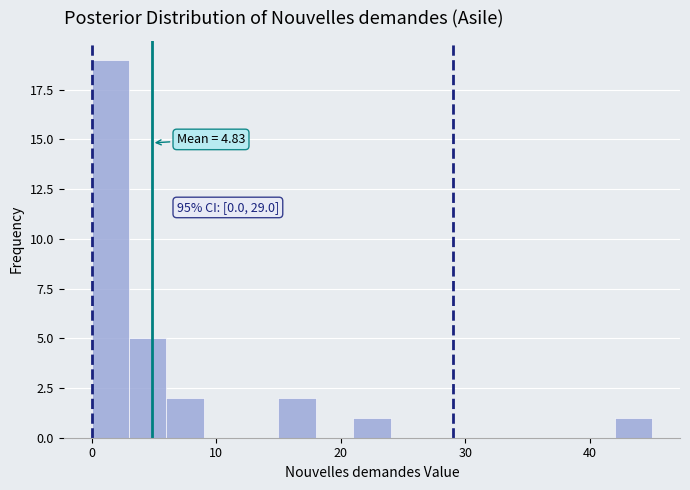

Around what value on the x-axis is the tallest bar? Give the approximate position of its centre, as read against the axis.

2